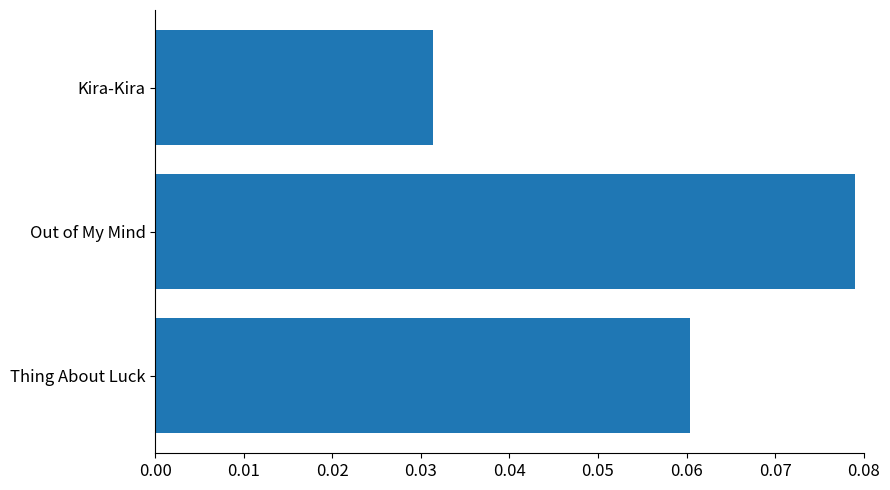

Rank the categories by value from lowest to highest.

Kira-Kira, Thing About Luck, Out of My Mind